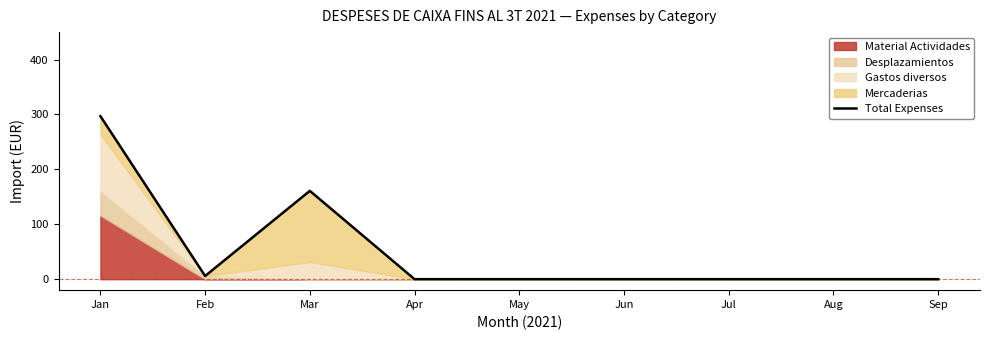

Reading right to left, transcribe all the data shown in this chart.

0.0	0.0	0.0	0.0	0.0	0.0	160.8	5.8	296.9